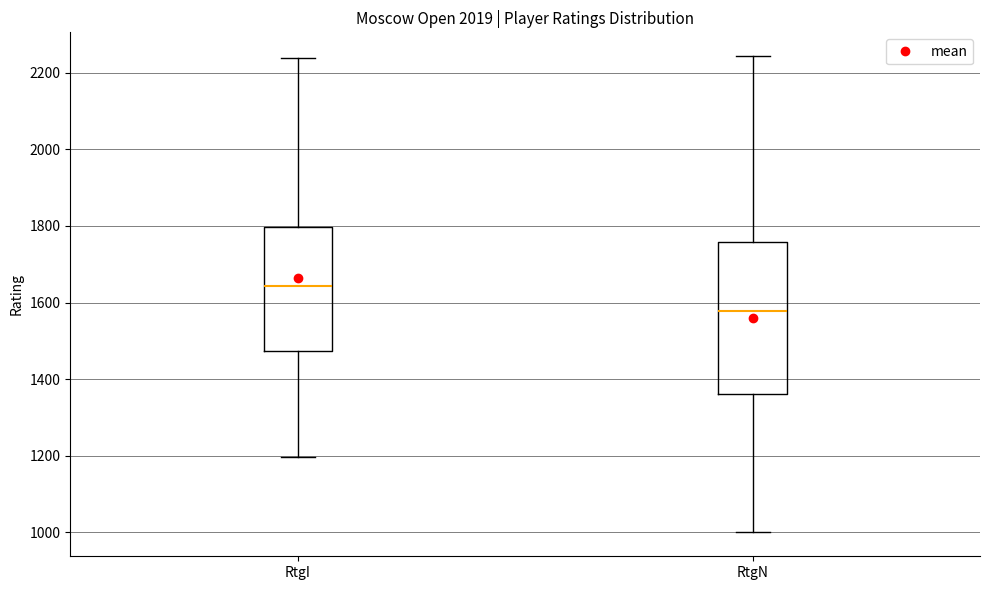

Where is the upper edge of the box for RtgN on the y-axis? The values are not printed on the chart, so give them approximately, as read against the axis.

1760